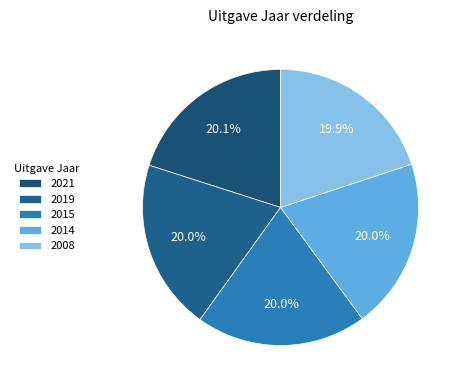

What portion of the pie excludes 2008?

80.1%